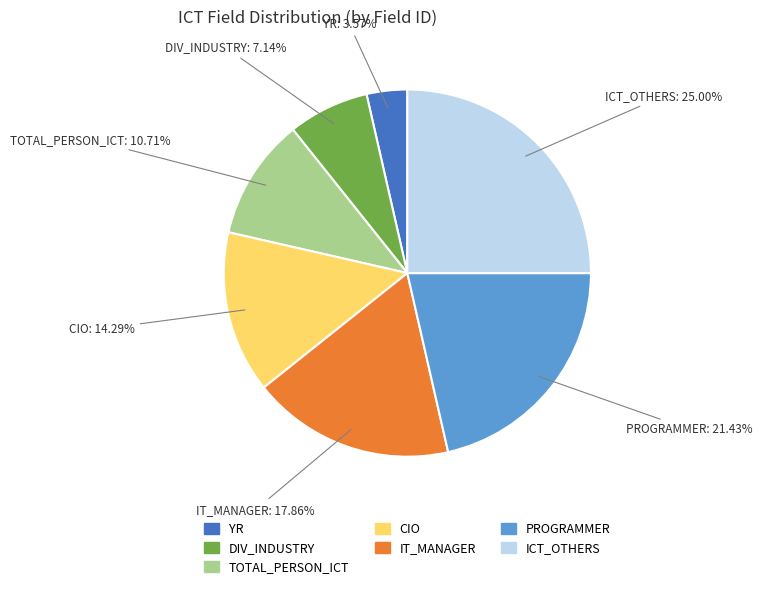

Which category has the smallest portion of the pie?

YR